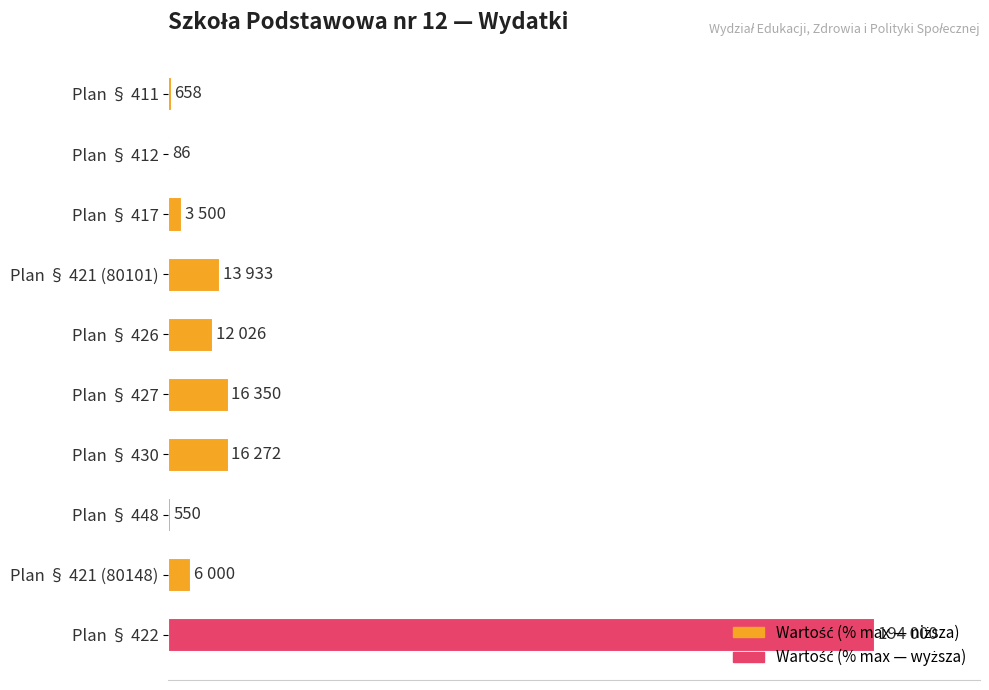

What is the average value?

13.6